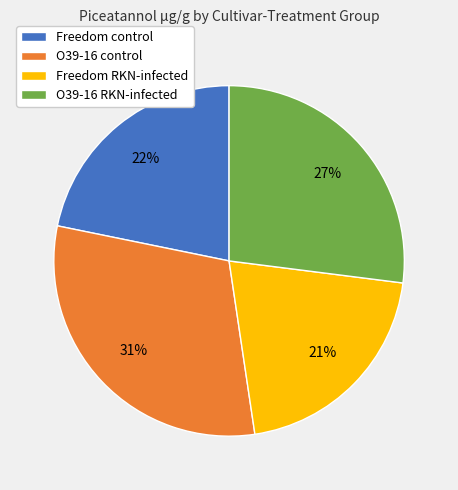

Is the sum of Freedom control and O39-16 RKN-infected greater than half?

No